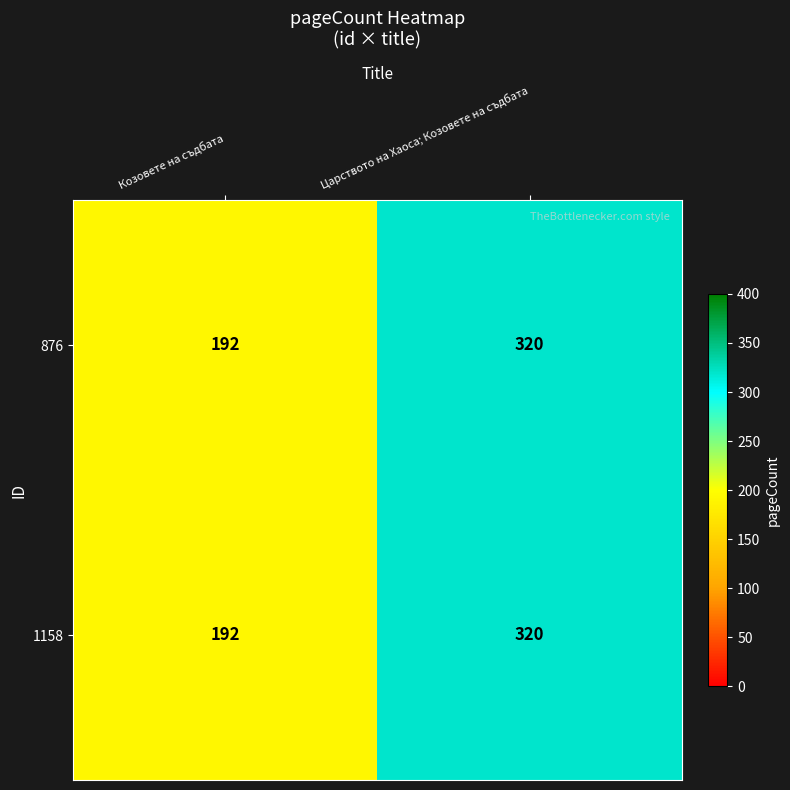

True or false: 876 has a value of 192 at Козовете на съдбата.

True